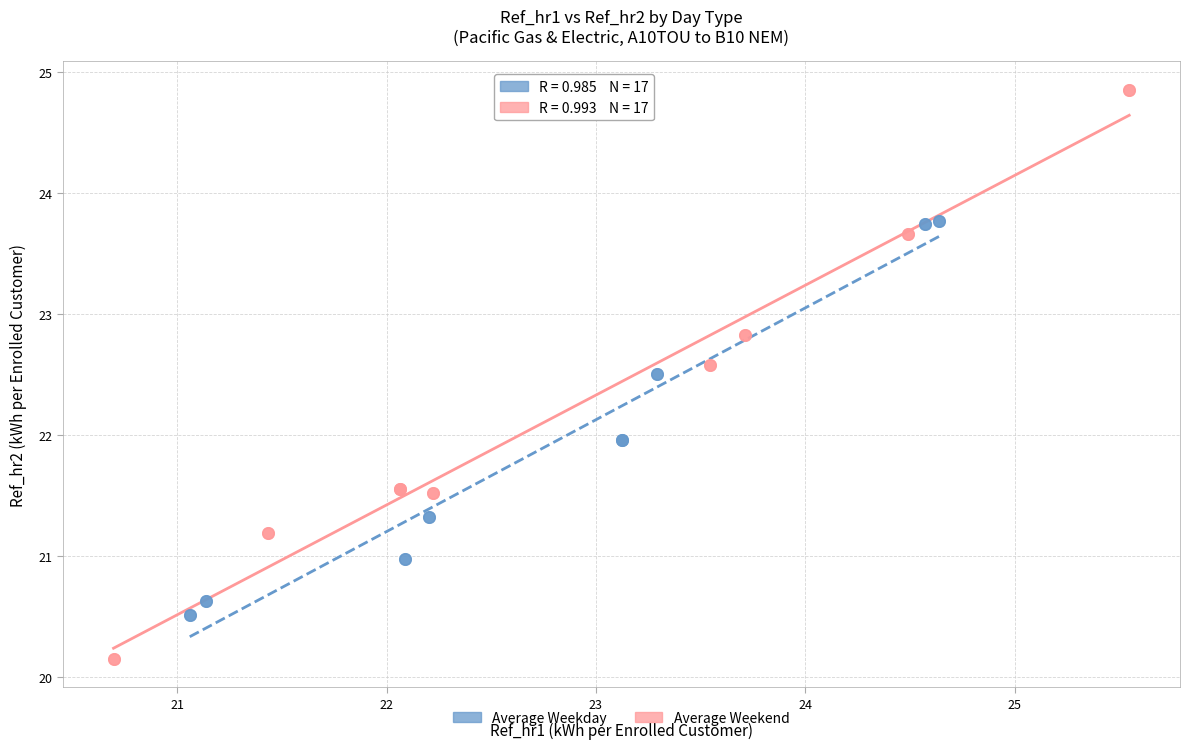

Which series reaches the minimum Y coordinate?

Average Weekend